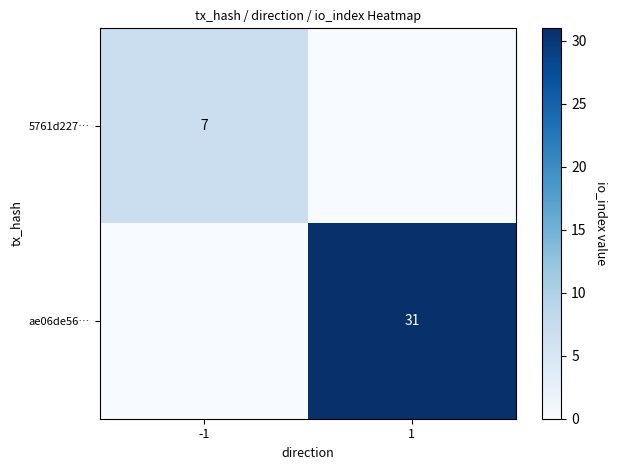

True or false: 5761d227… has a value of 7 at -1.

True